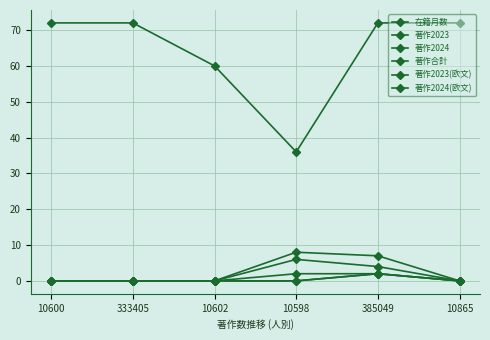

Which series changed the most between 10600 and 333405?

在籍月数